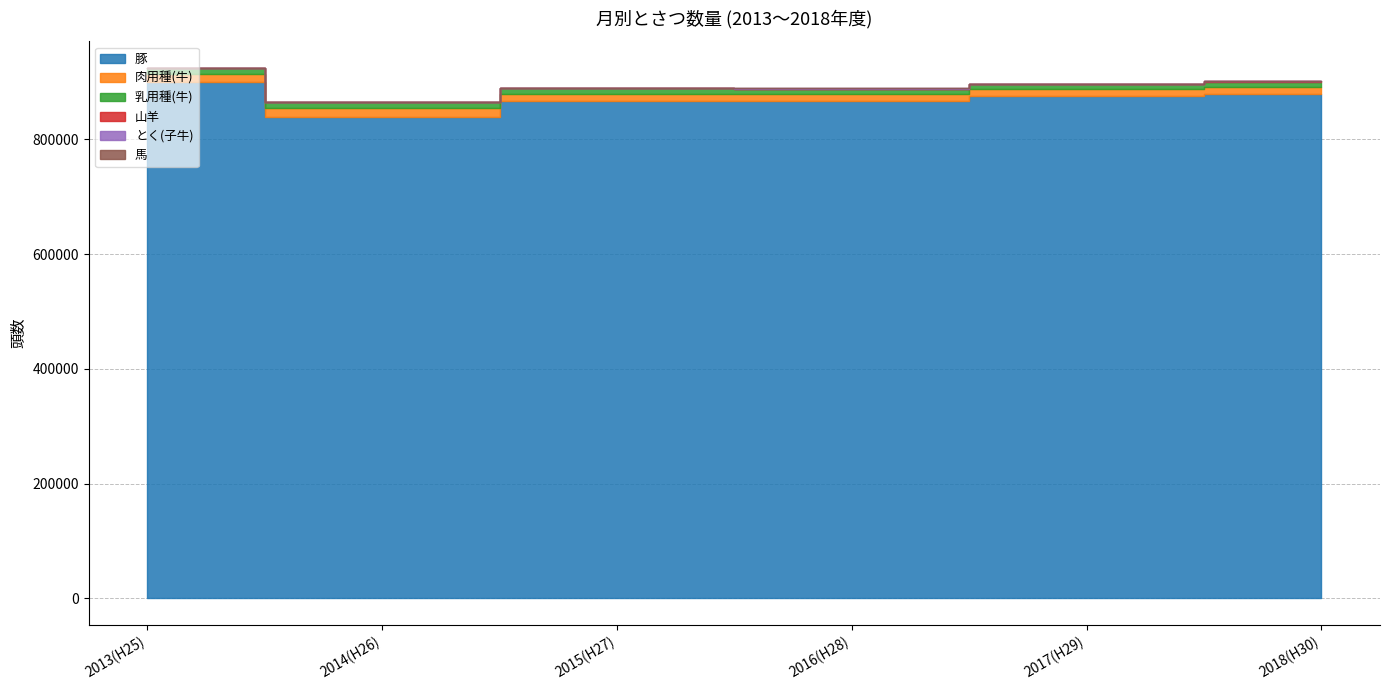

Does the chart display data point markers on the line(s)?

No